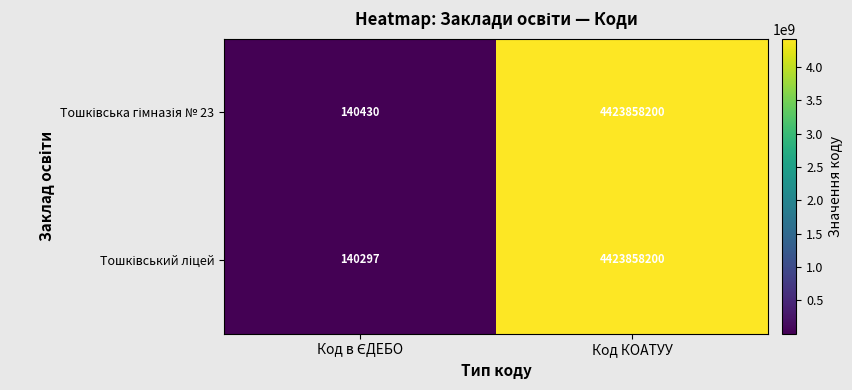

What is the minimum value shown in the chart?

140297